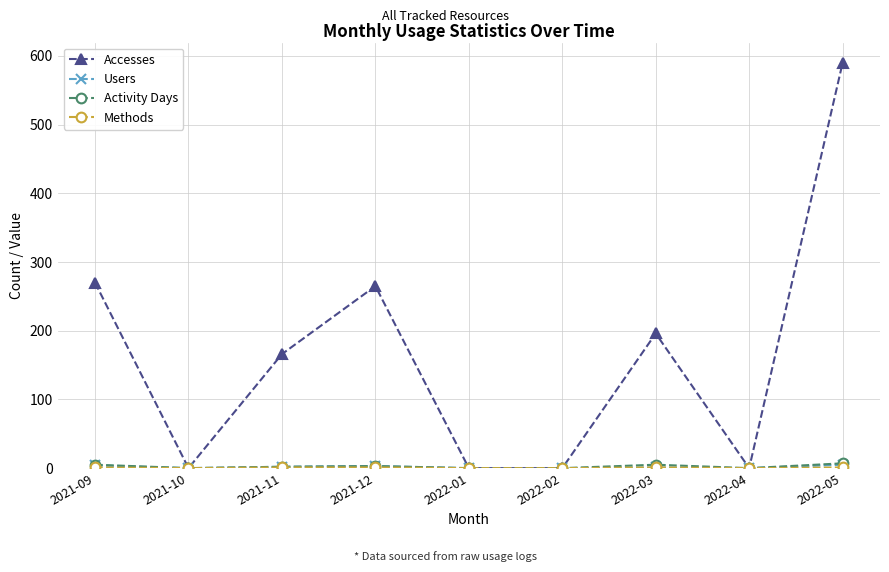

Where is the first local minimum for Accesses?

2021-10